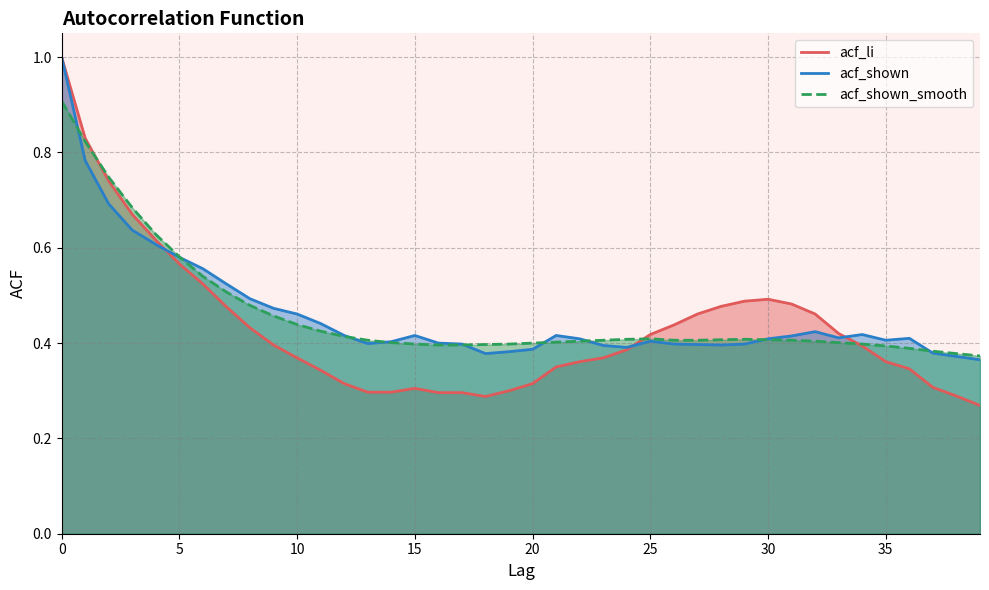

How many interior local peaks does the acf_li series have?

2